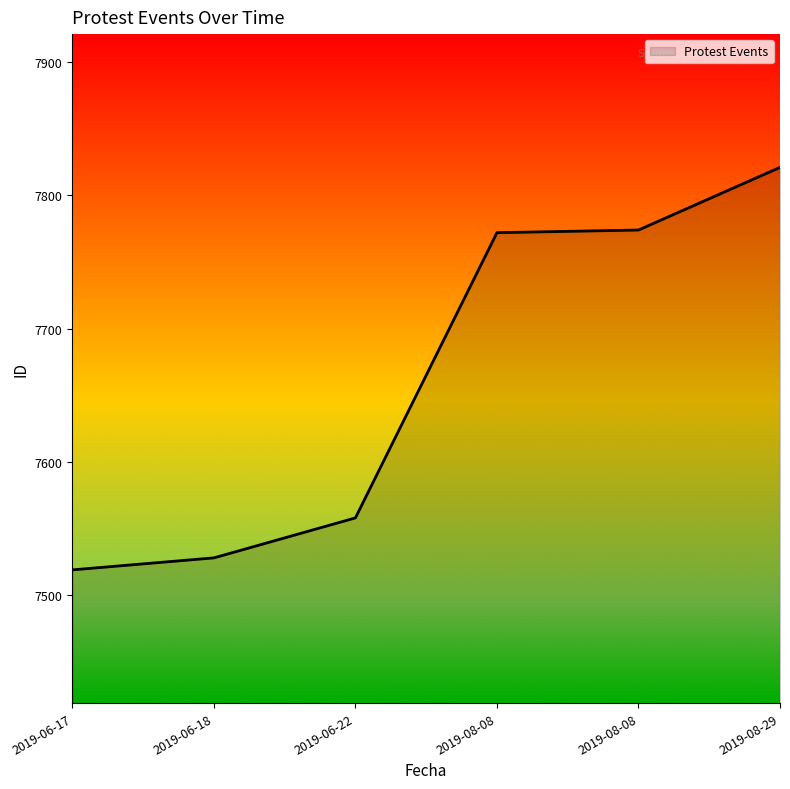

What is the greatest value displayed?

7821